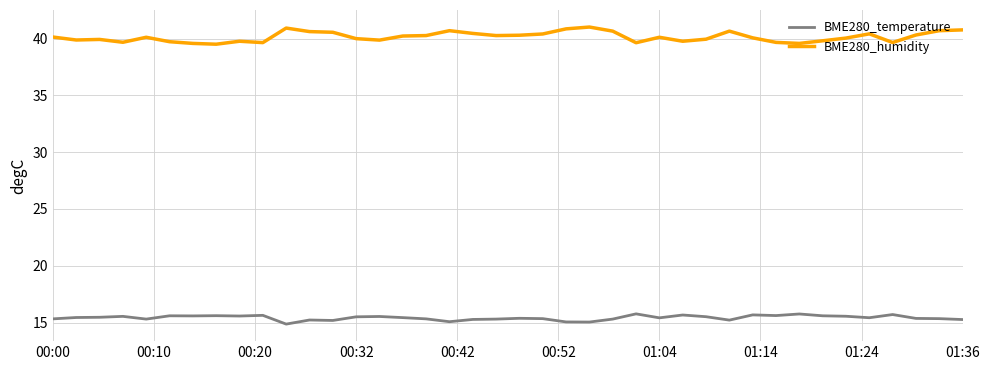

Which series has the widest spread of values?

BME280_humidity